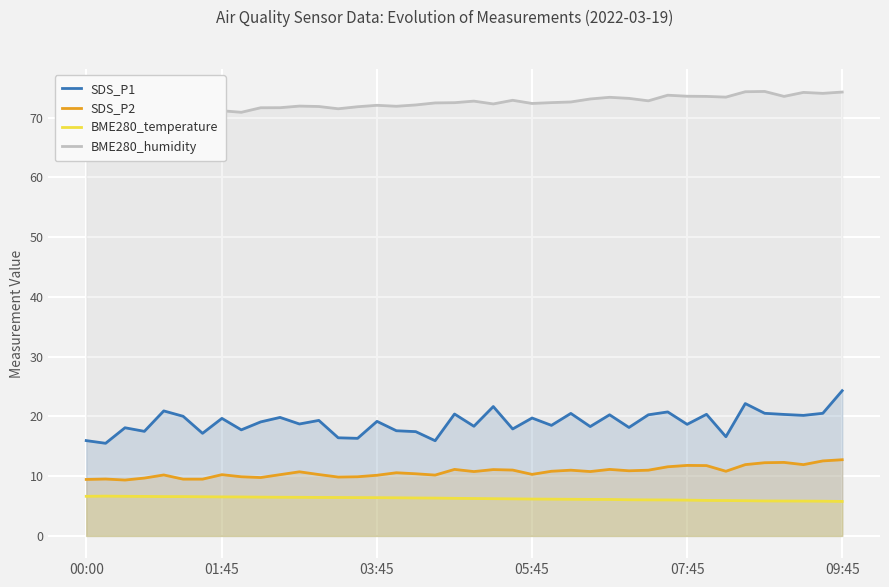

True or false: SDS_P1 and SDS_P2 intersect in this chart.

False